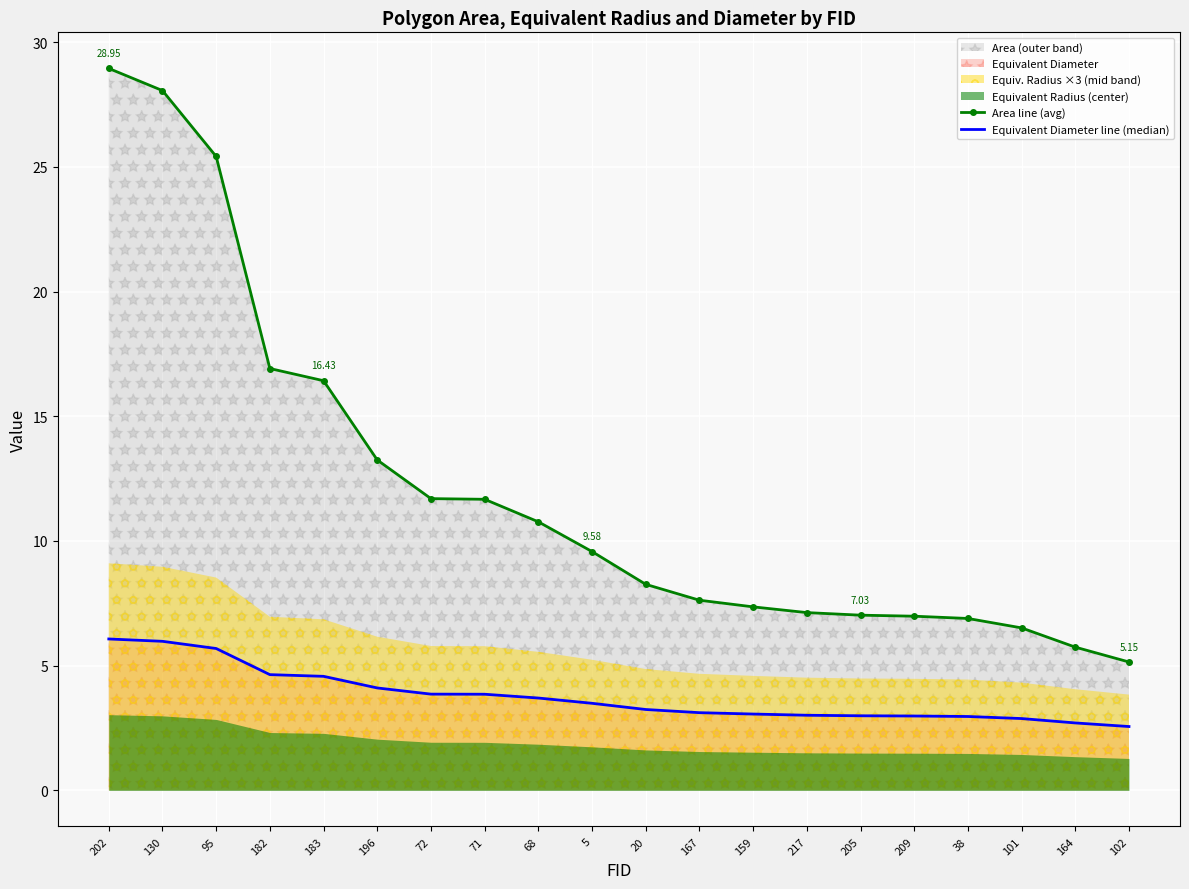

What is the spread (max minus min) of values at 167?

4.5